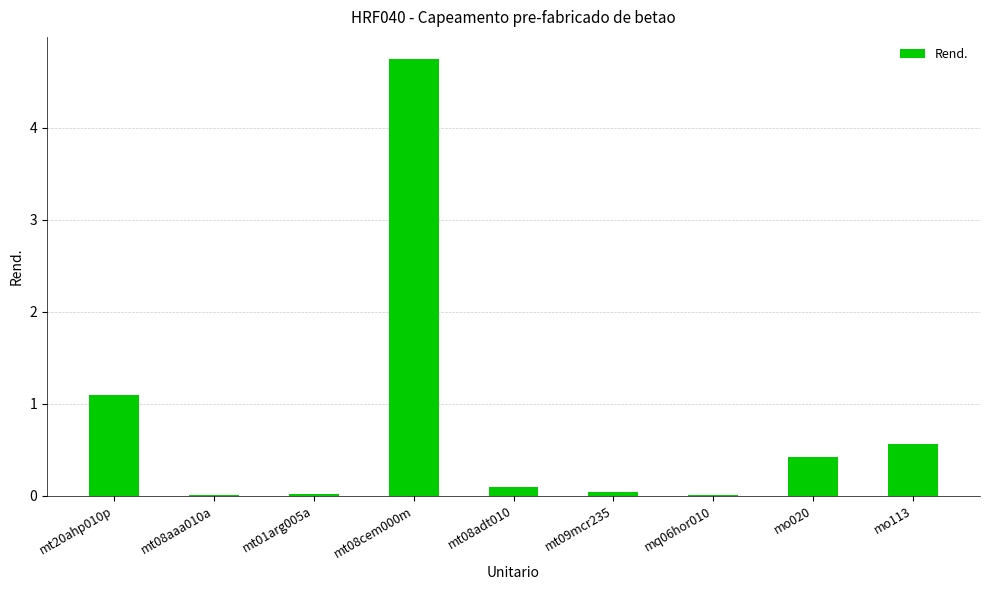

Where is the data nearest to the value 2?

mt20ahp010p